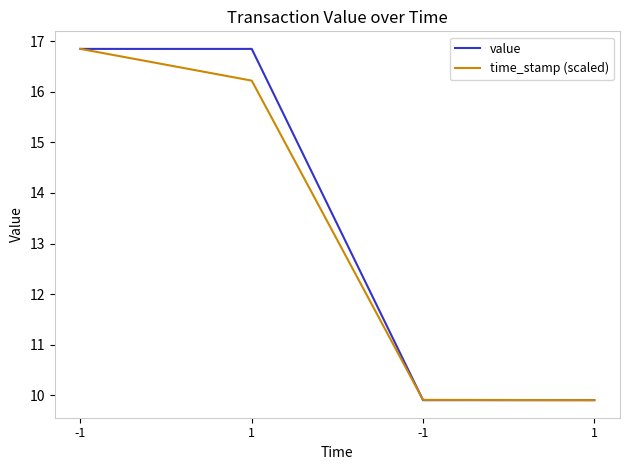

What are all the series names shown in the legend?

value, time_stamp (scaled)